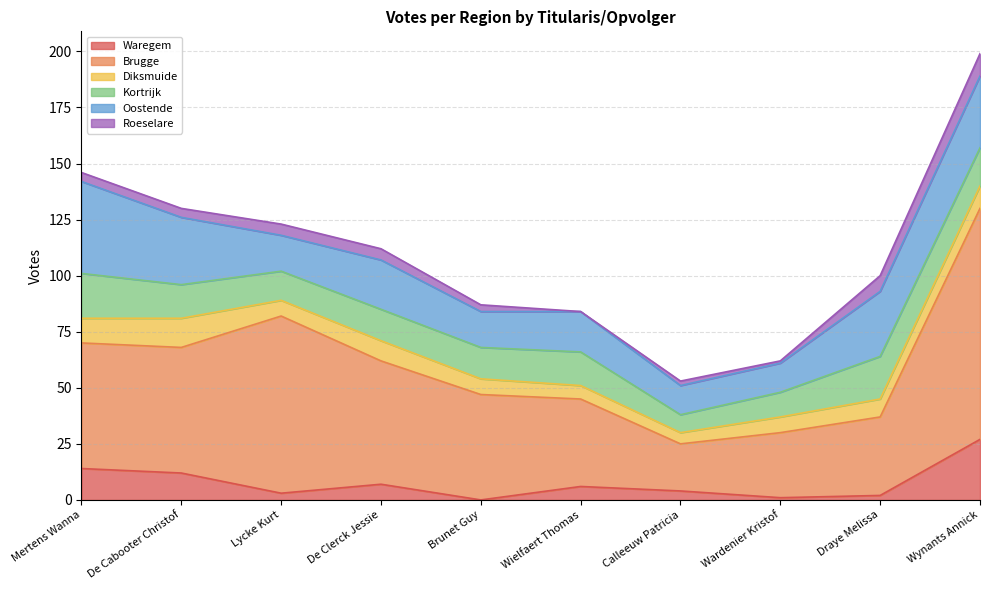

Which category has the highest value in the Oostende series?

Mertens Wanna